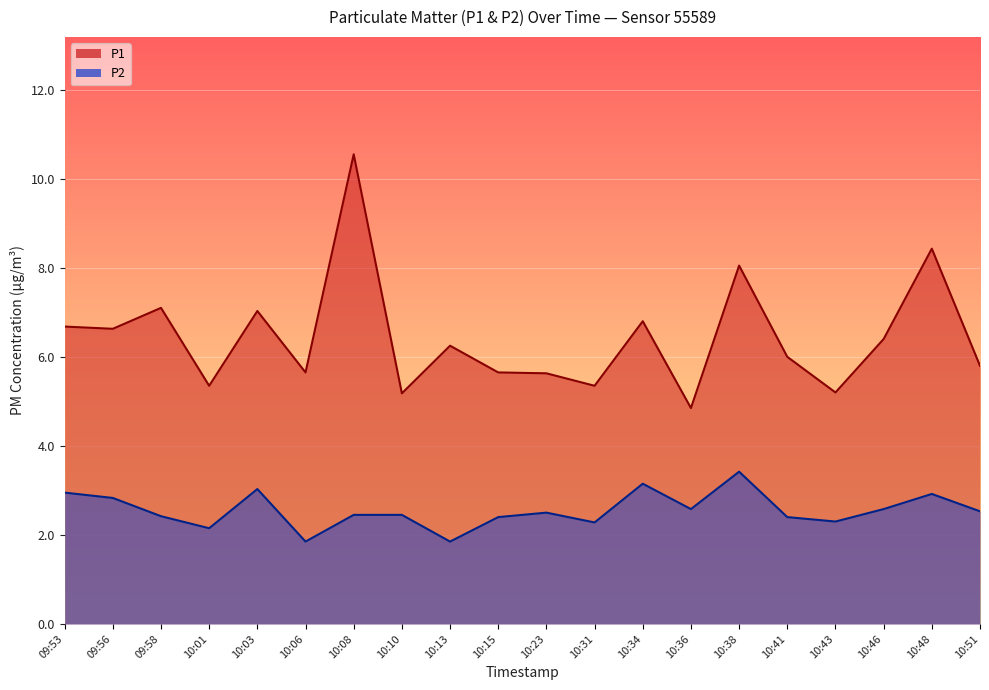

At 10:15, list the series in order from largest to smallest.

P1, P2